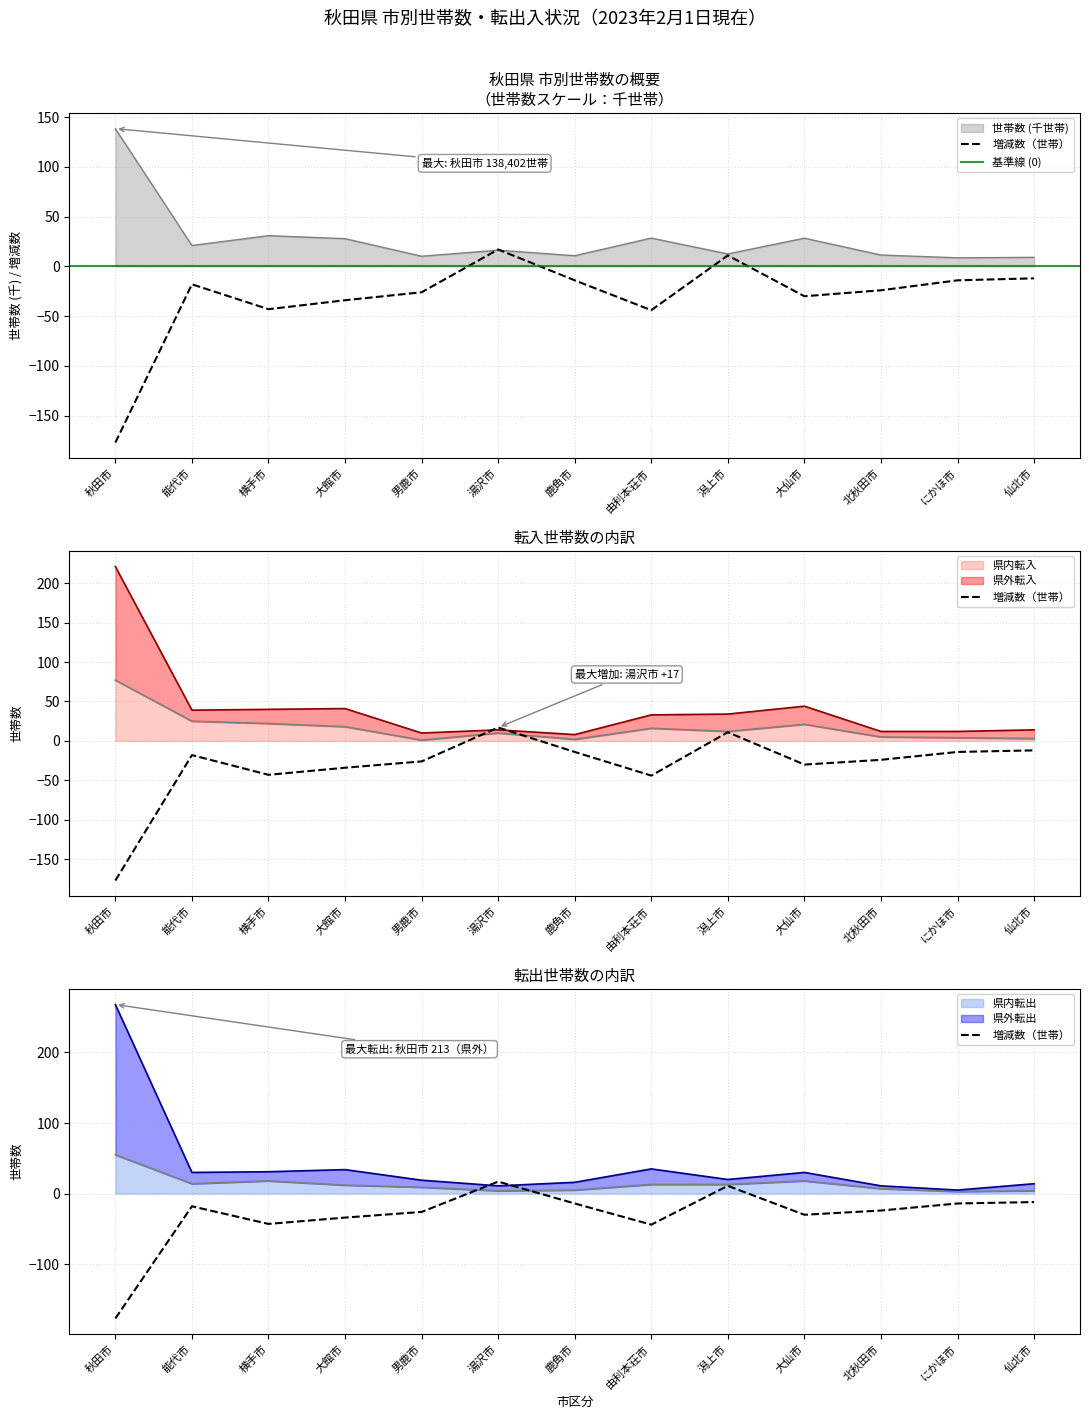

True or false: 県内転出 and 世帯数 cross at least once.

True